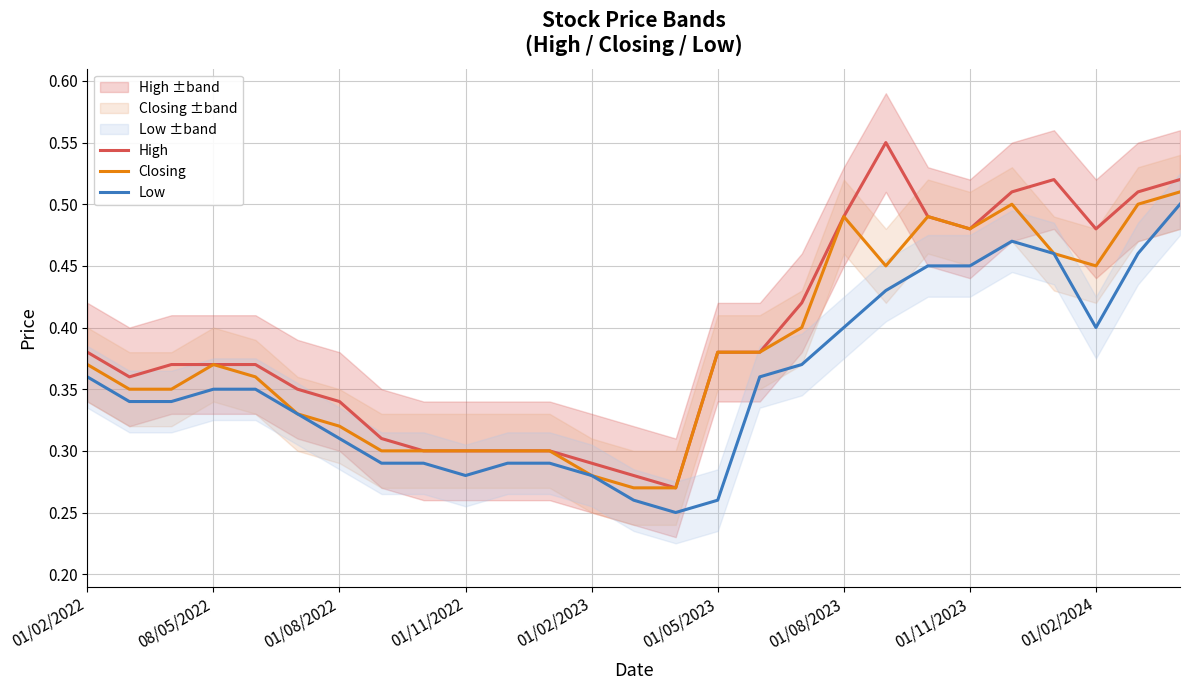

Where is Low nearest to the value 0?

14